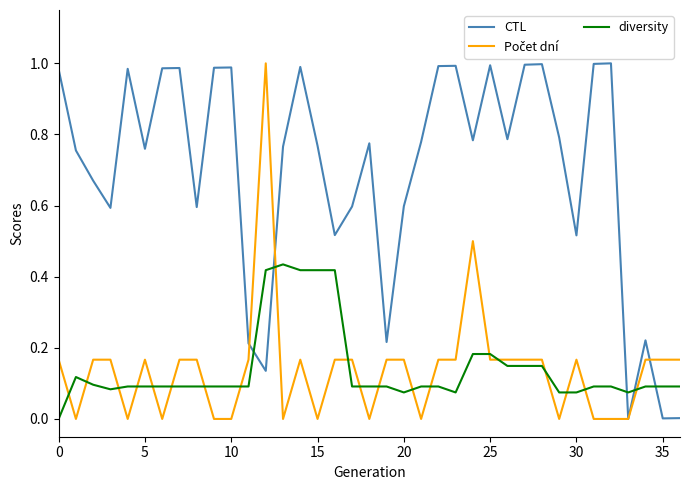

Which series ends up on top after the final intersection of diversity and CTL?

diversity